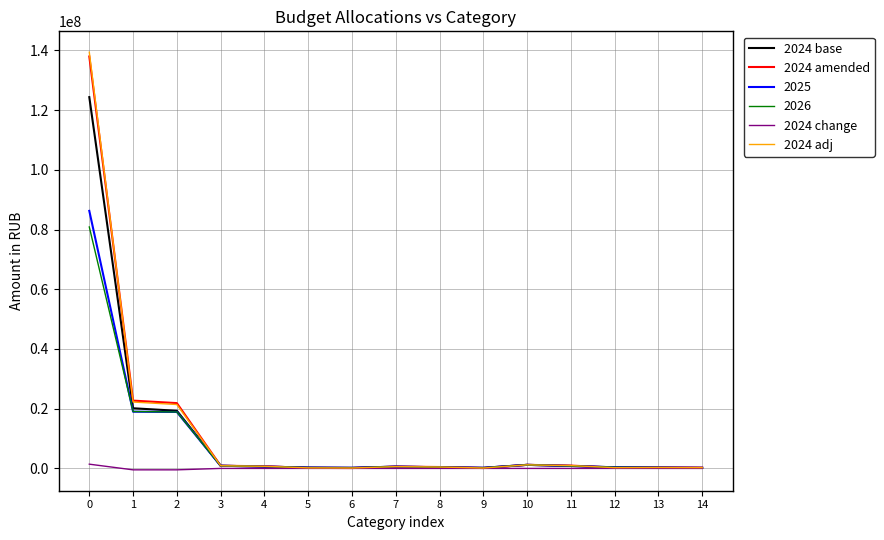

Which series has the widest spread of values?

2024 adj